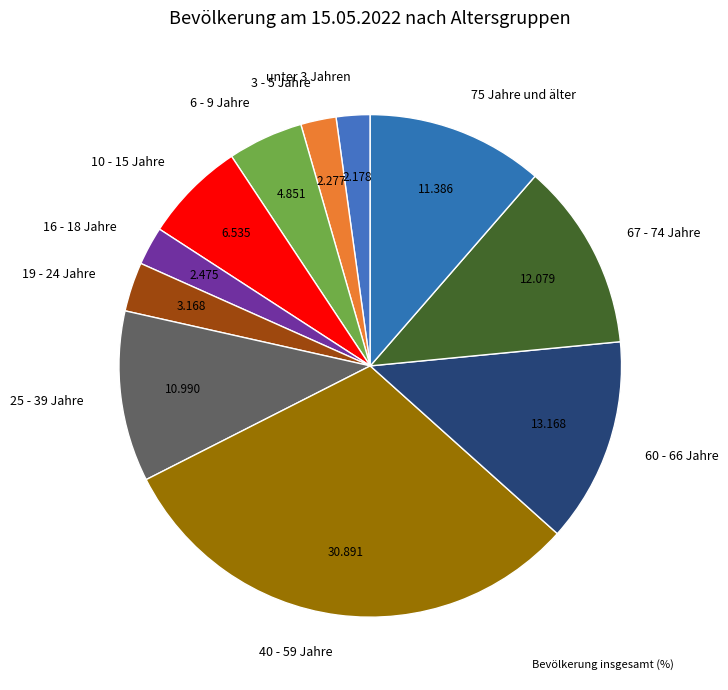

Count the number of slices in the pie.

11